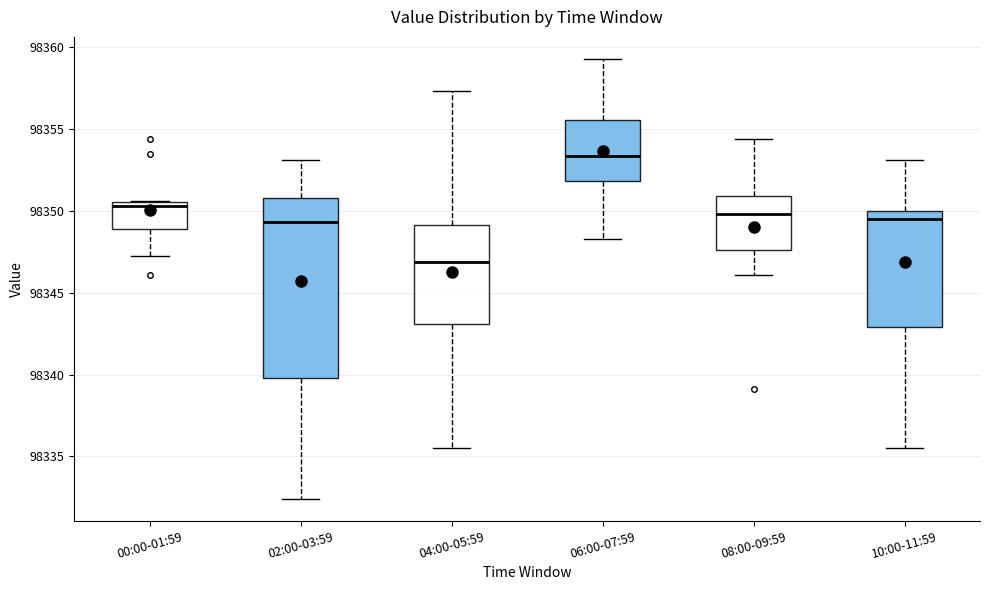

Reading left to right, transcribe this box plot: for each box, give where its median line is, the range the box spans, and where its two whiskers end, as read against the y-axis. The values are not printed on the chart, so give them approximately, as read against the axis.

00:00-01:59: median 98350.5 (just below the box's upper edge), box 98349.0 to 98350.5, whiskers 98347.0 to 98350.5
02:00-03:59: median 98349.5, box 98340.0 to 98351.0, whiskers 98332.5 to 98353.0
04:00-05:59: median 98347.0, box 98343.0 to 98349.0, whiskers 98335.5 to 98357.5
06:00-07:59: median 98353.5, box 98352.0 to 98355.5, whiskers 98348.5 to 98359.5
08:00-09:59: median 98350.0, box 98347.5 to 98351.0, whiskers 98346.0 to 98354.5
10:00-11:59: median 98349.5, box 98343.0 to 98350.0, whiskers 98335.5 to 98353.0